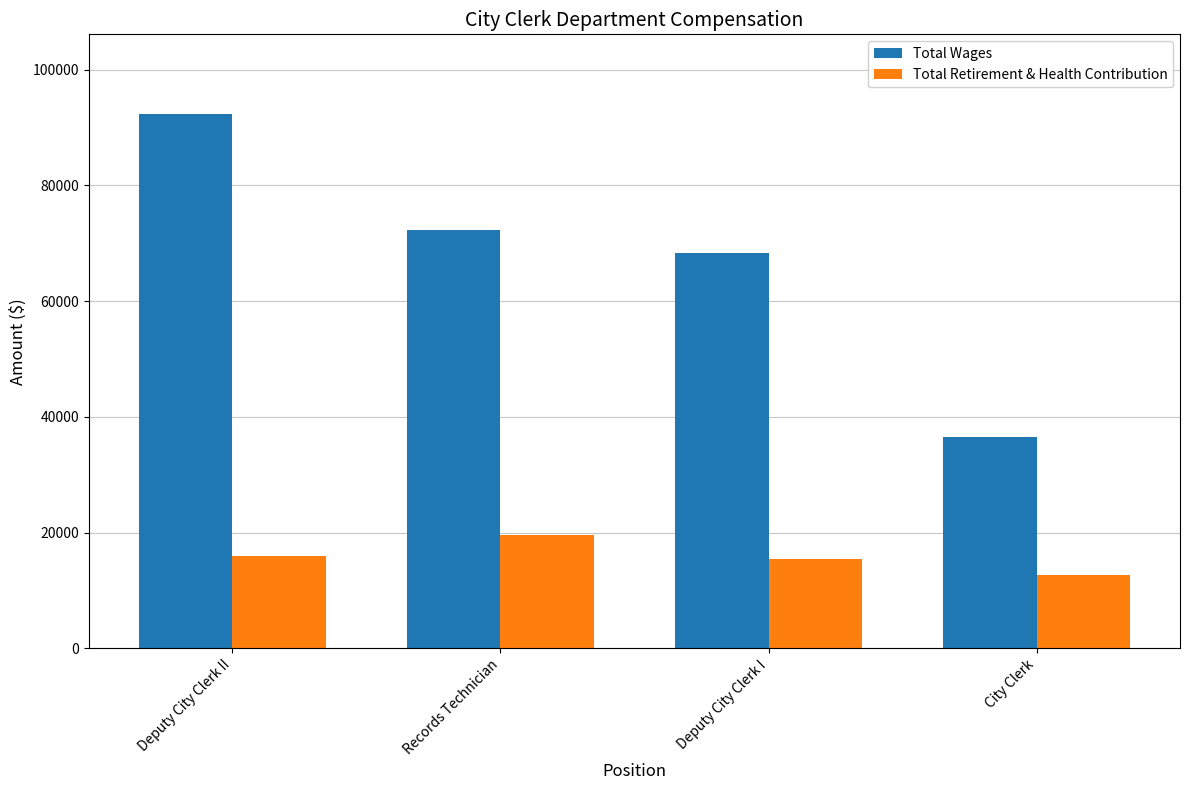

What is the label of the 1st bar from the left?

Deputy City Clerk II